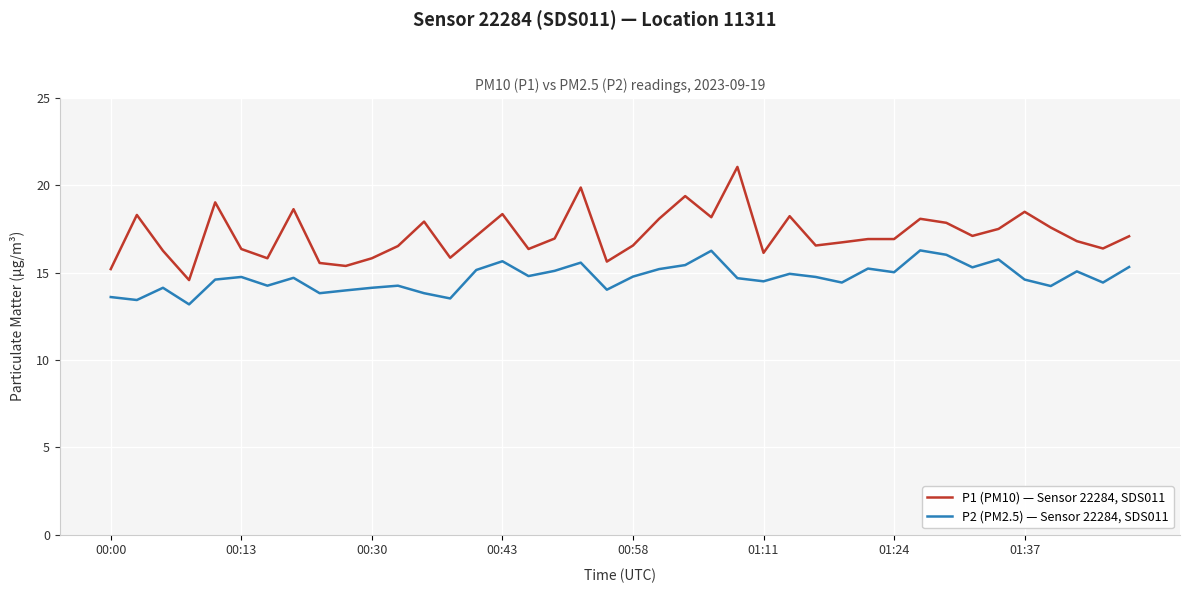

True or false: P2 (PM2.5) — Sensor 22284, SDS011 and P1 (PM10) — Sensor 22284, SDS011 intersect in this chart.

False